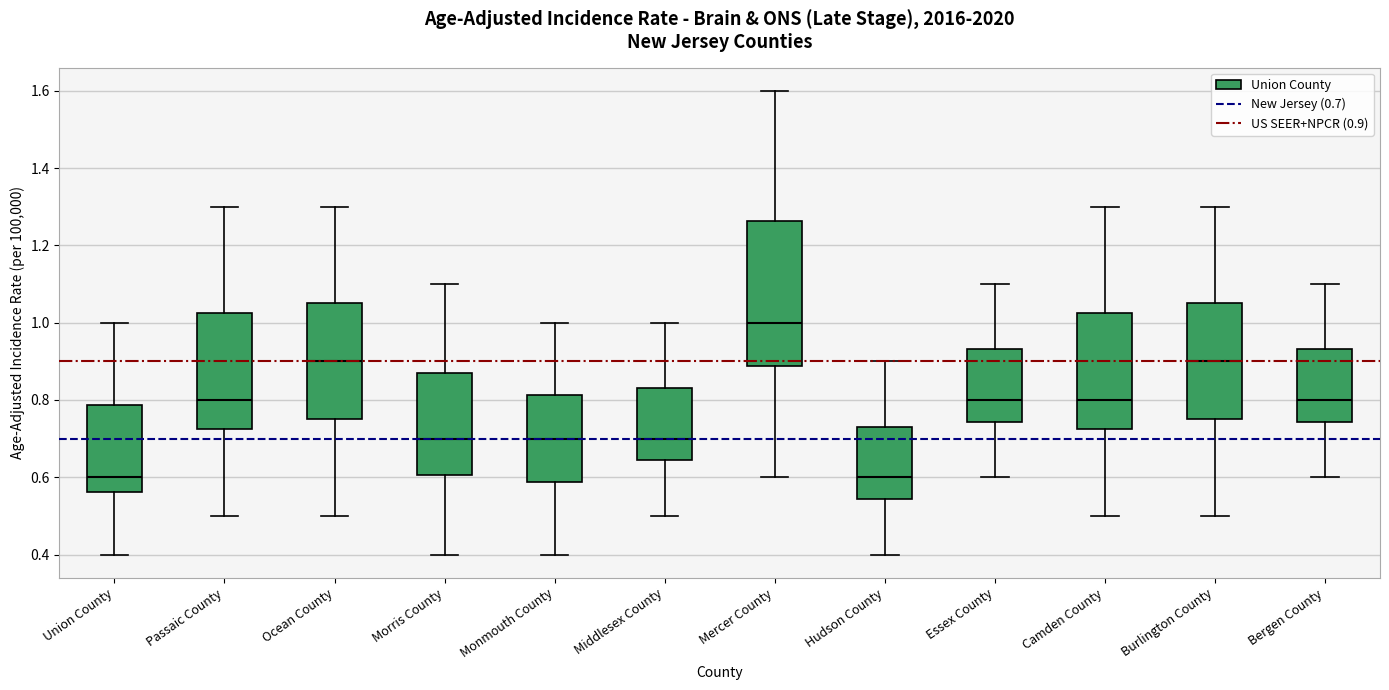

Comparing the boxes themselves (not the whiskers), which one is the tallest?

Mercer County